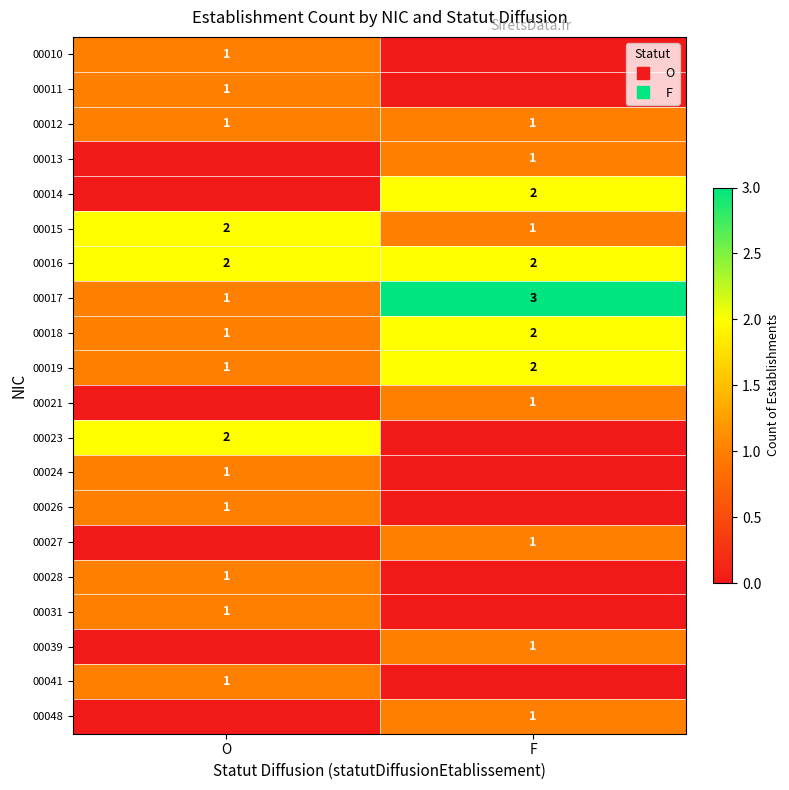

The value of 00039 at O is 0. True or false?

False